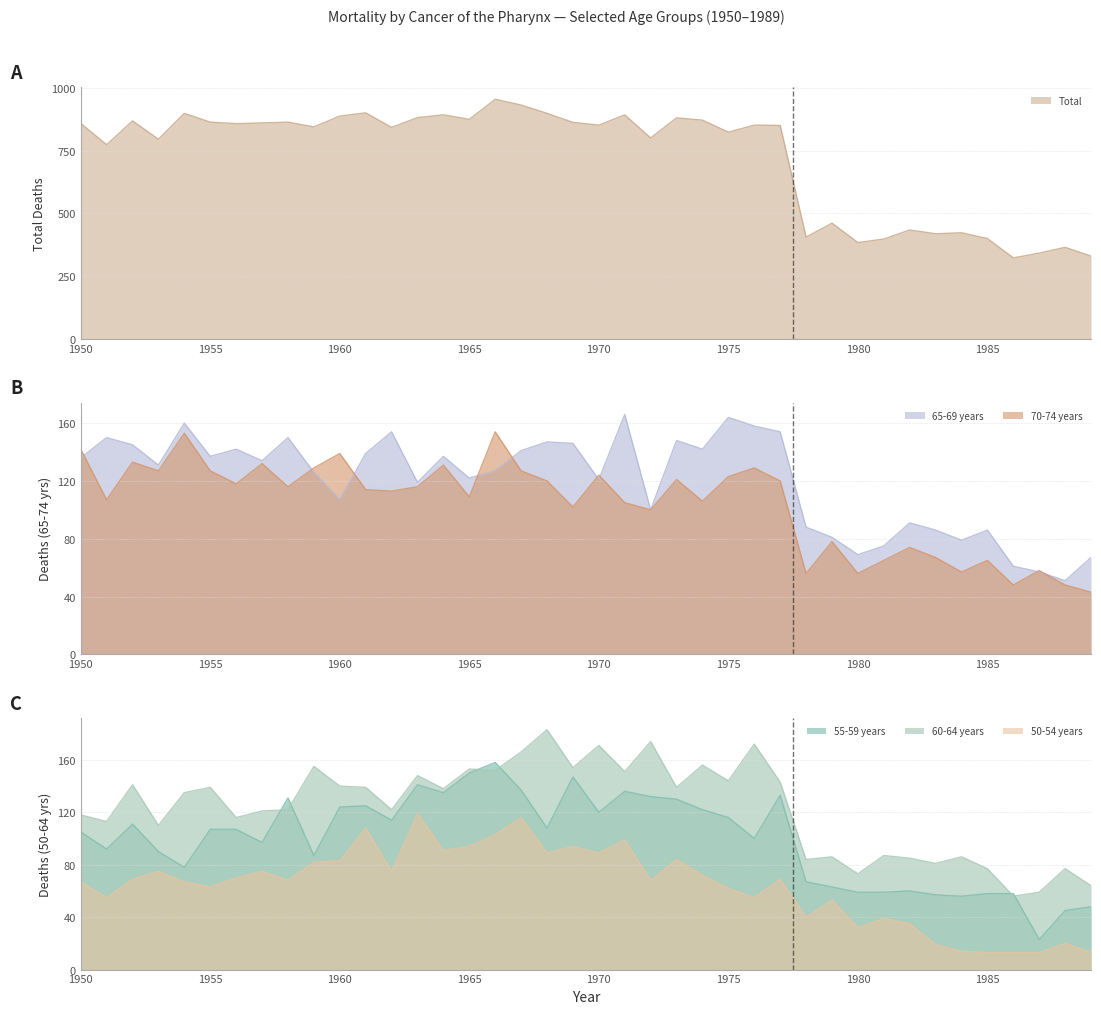

Reading right to left, list all the values displayed in this chart.

Total: 330	365	342	323	400	423	419	434	398	384	461	406	850	851	823	871	880	800	892	851	862	898	931	954	874	892	881	842	900	887	844	863	860	857	863	898	795	868	773	858
60-64 years: 64	77	59	56	77	86	81	85	87	73	86	84	143	172	144	156	139	174	151	171	154	183	166	152	153	138	148	122	139	140	155	122	121	116	139	135	110	141	113	118
65-69 years: 67	51	57	61	86	79	86	91	75	69	81	88	154	158	164	142	148	100	166	121	146	147	141	127	122	137	119	154	139	107	126	150	134	142	137	160	131	145	150	136
70-74 years: 43	48	58	48	65	57	67	74	65	56	78	56	120	129	123	106	121	100	105	124	102	120	127	154	109	131	116	113	114	139	129	116	132	118	127	153	127	133	107	142
55-59 years: 48	45	23	58	58	56	57	60	59	59	63	67	133	100	116	122	130	132	136	120	147	108	137	158	150	135	141	114	125	124	87	131	97	107	107	78	90	111	92	105
50-54 years: 13	20	13	13	13	14	19	35	39	32	53	40	69	55	62	72	84	68	99	89	94	89	116	103	94	91	119	75	108	83	82	68	75	70	63	67	75	69	55	67